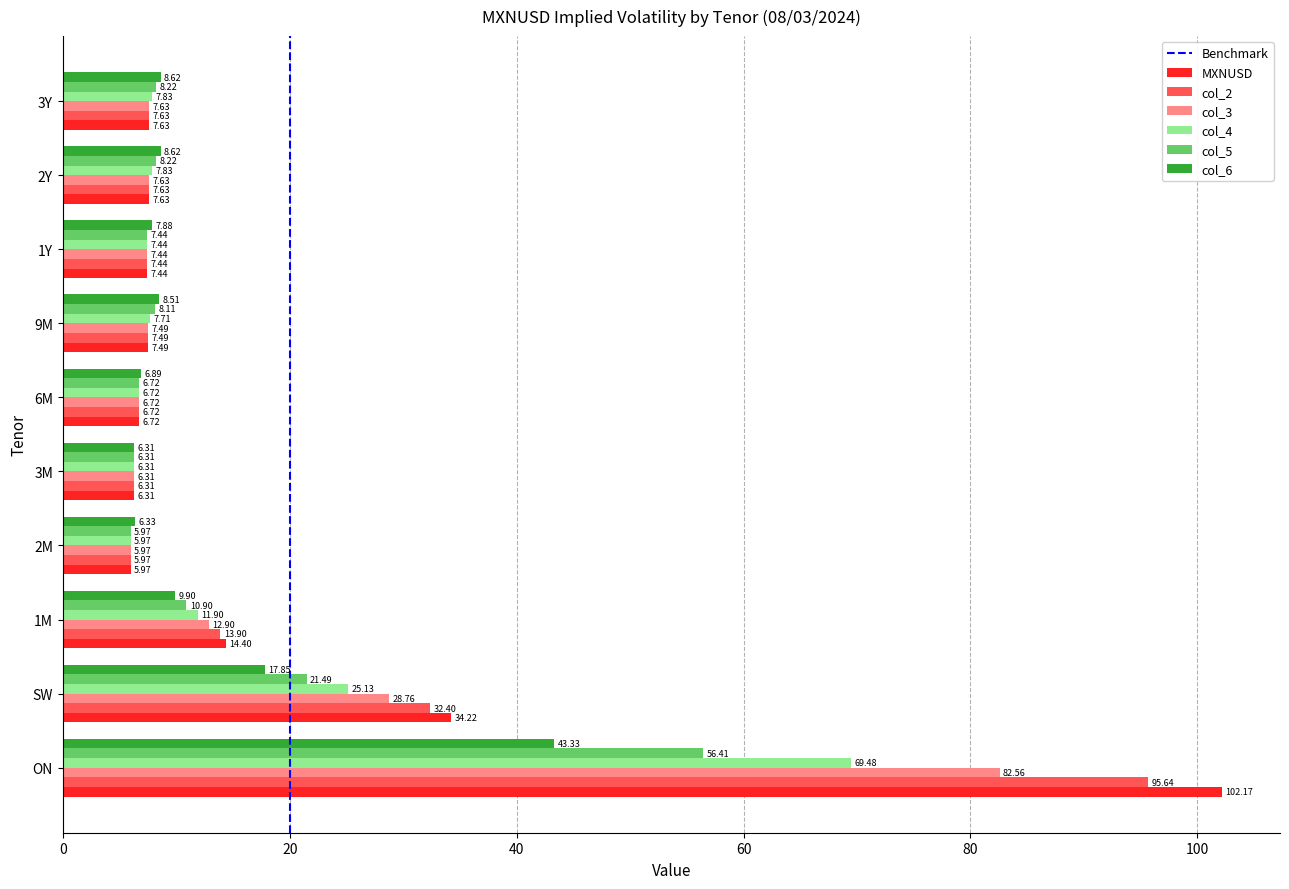

At 1M, list the series in order from smallest to largest.

col_6, col_5, col_4, col_3, col_2, MXNUSD